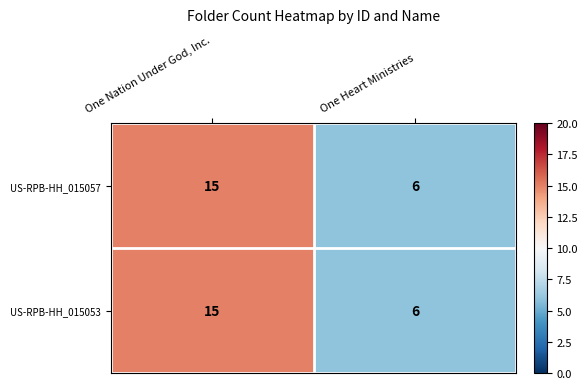

At which label does US-RPB-HH_015053 reach its minimum?

One Heart Ministries